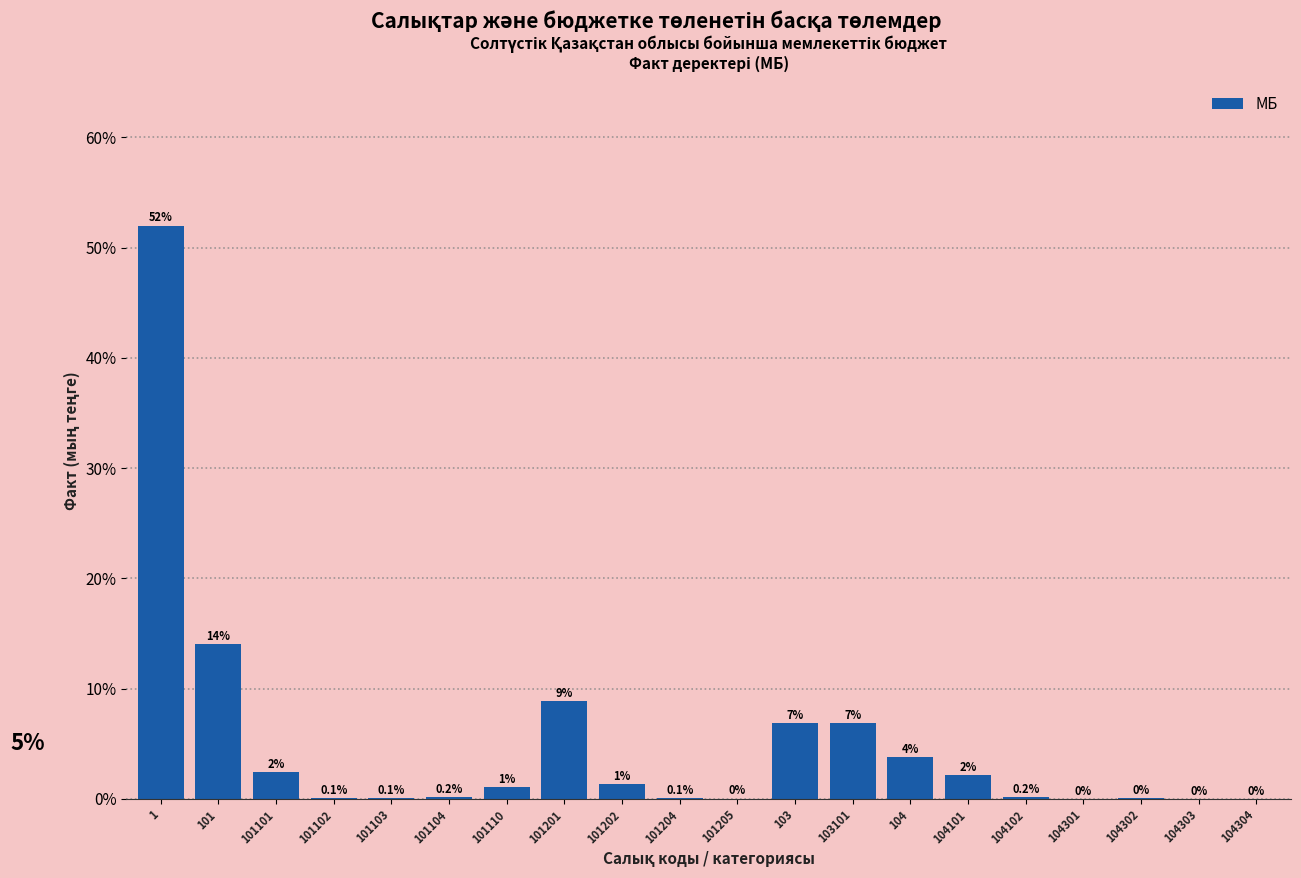

Are the bars horizontal?

No